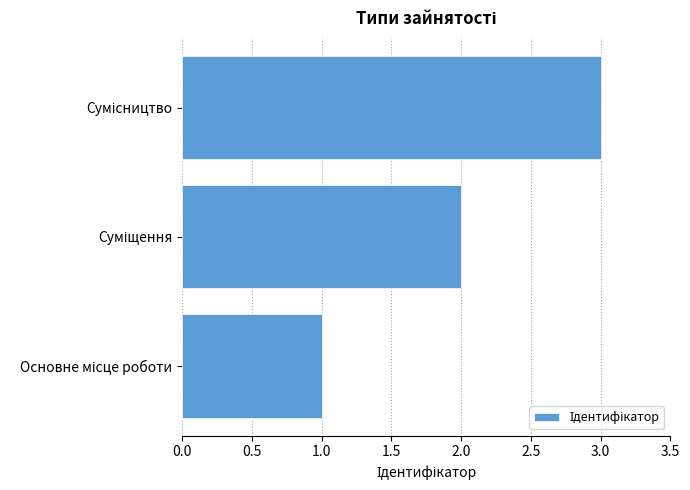

What is the sum of all values?

6